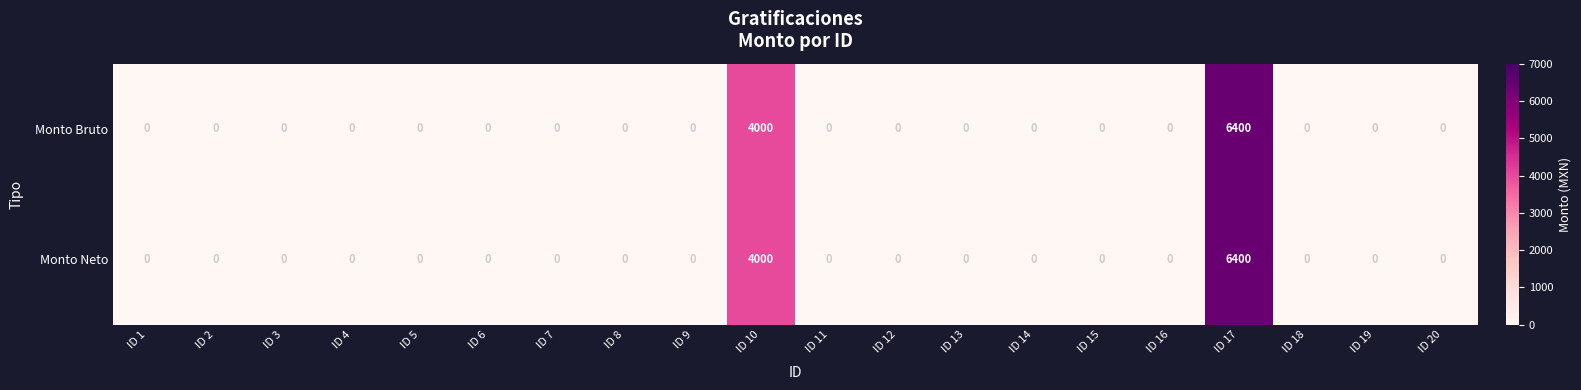

Is it true that Monto Neto equals -3580 at ID 3?

False